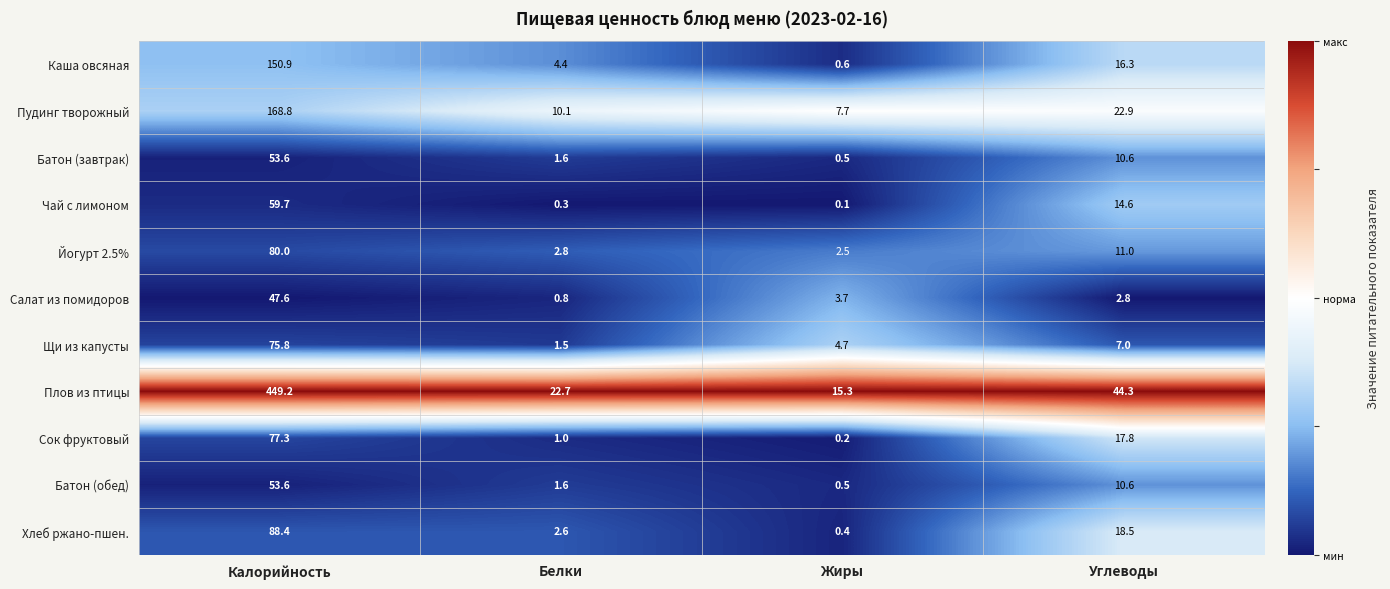

What is the maximum value shown in the chart?

449.2